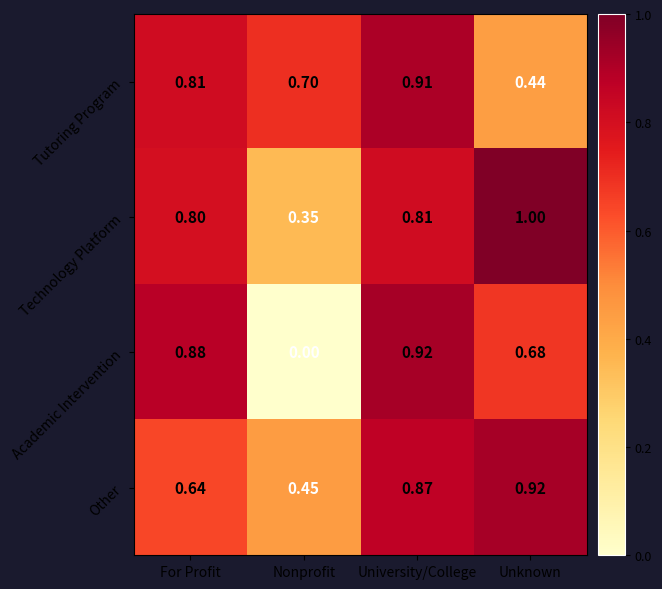

List the labels in order of Technology Platform value, smallest first.

Nonprofit, For Profit, University/College, Unknown